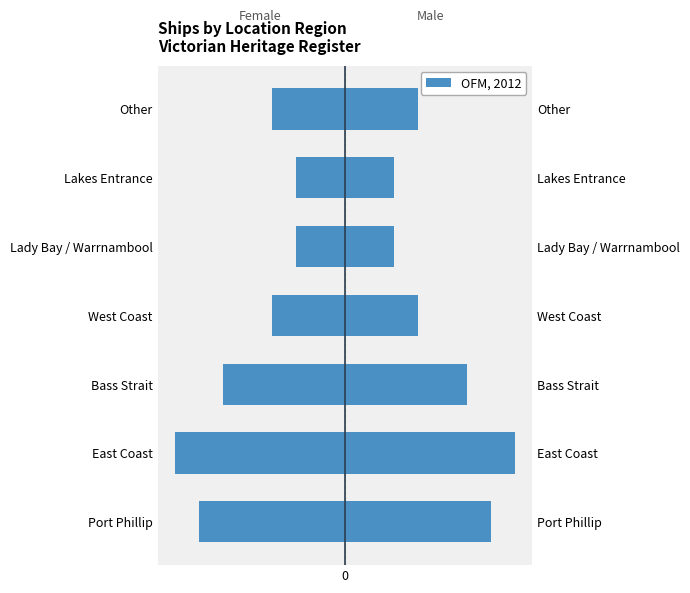

How many values in the Female (mirrored) series exceed -3?

2